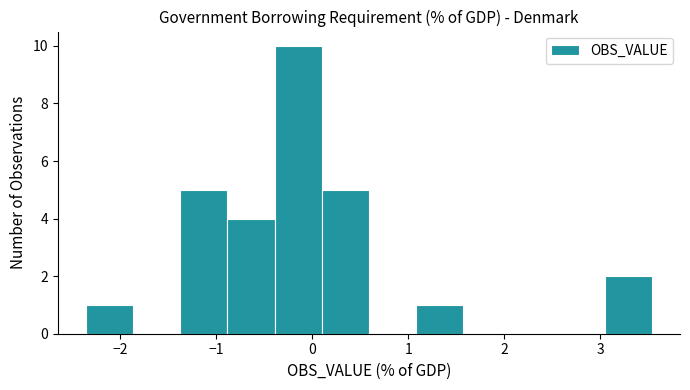

Reading left to right, transcribe this chart: for each bar, give the range it covers on the x-axis and its height. Neither the bar edges nor the heights are printed on the chart, so give them approximately, as read against the axes.

-2.4 to -1.9: 1
-1.9 to -1.4: 0
-1.4 to -0.9: 5
-0.9 to -0.4: 4
-0.4 to 0.1: 10
0.1 to 0.6: 5
0.6 to 1.1: 0
1.1 to 1.6: 1
1.6 to 2.1: 0
2.1 to 2.6: 0
2.6 to 3.0: 0
3.0 to 3.5: 2